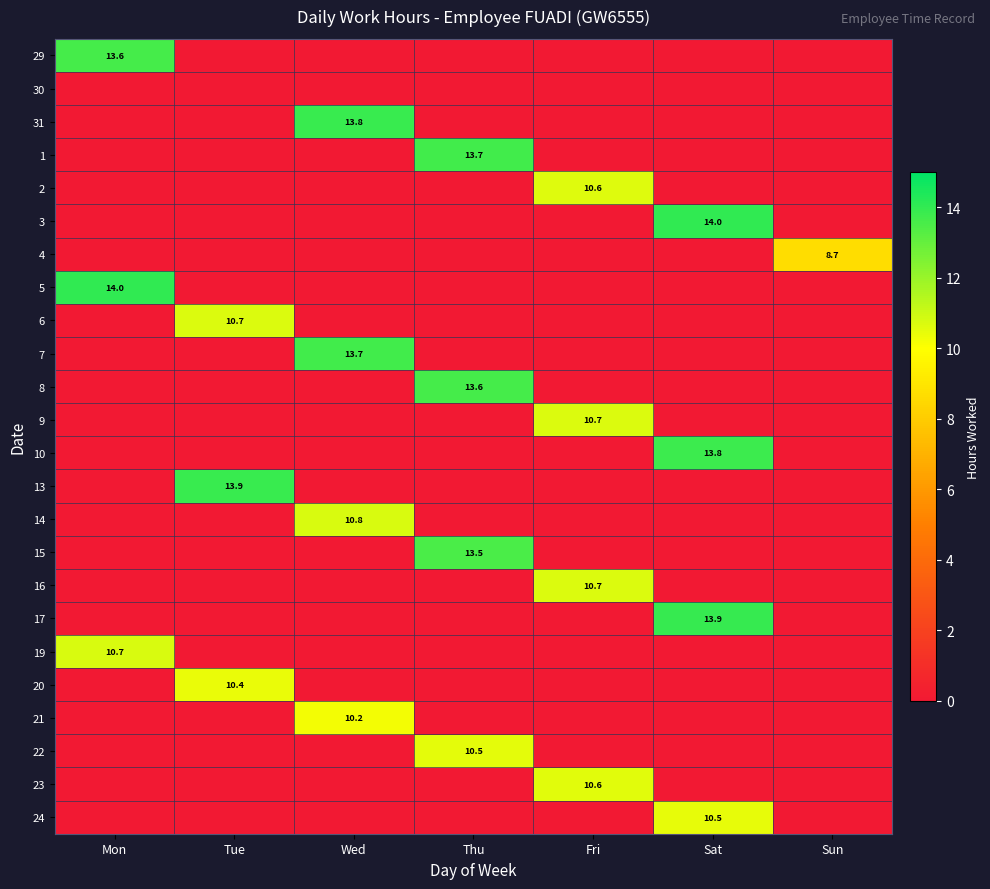

Which category has the highest value across all series?

Sat